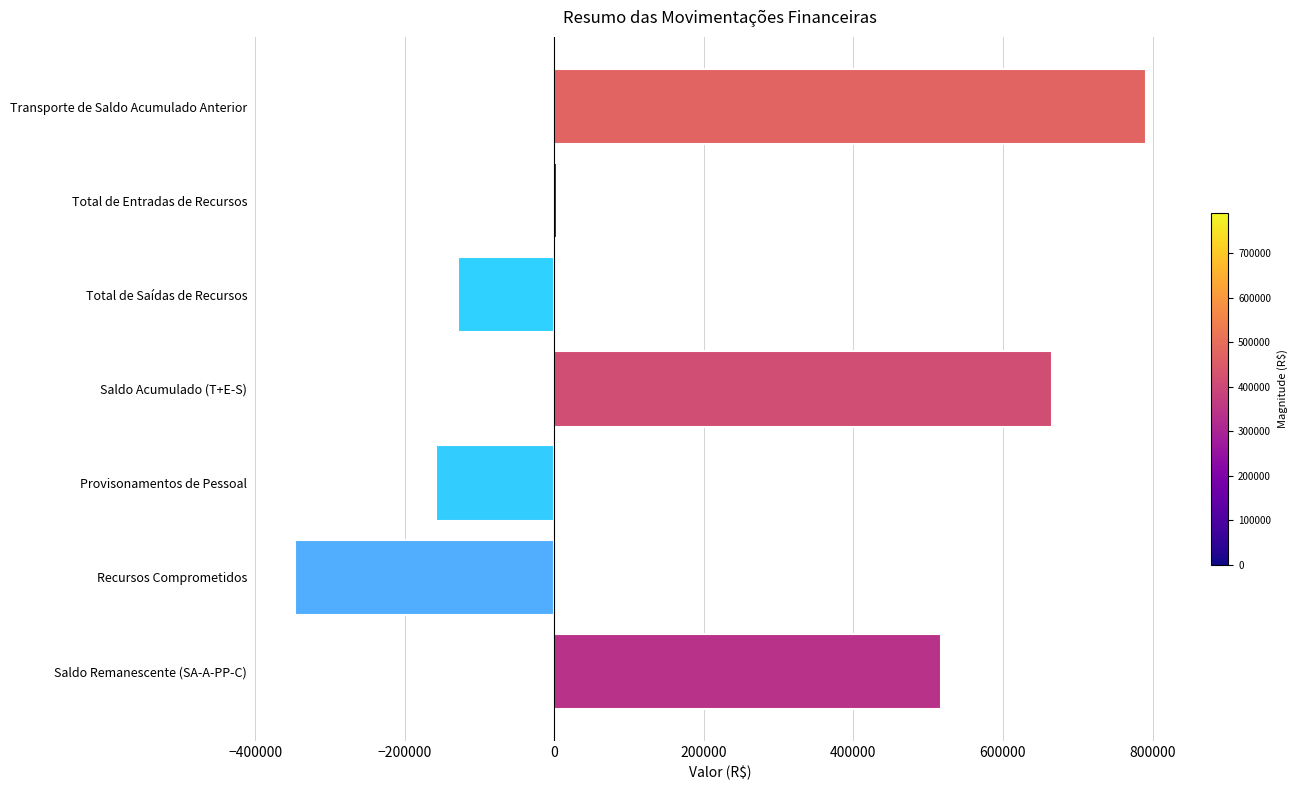

True or false: the data shows 1369958.2 at Transporte de Saldo Acumulado Anterior.

False